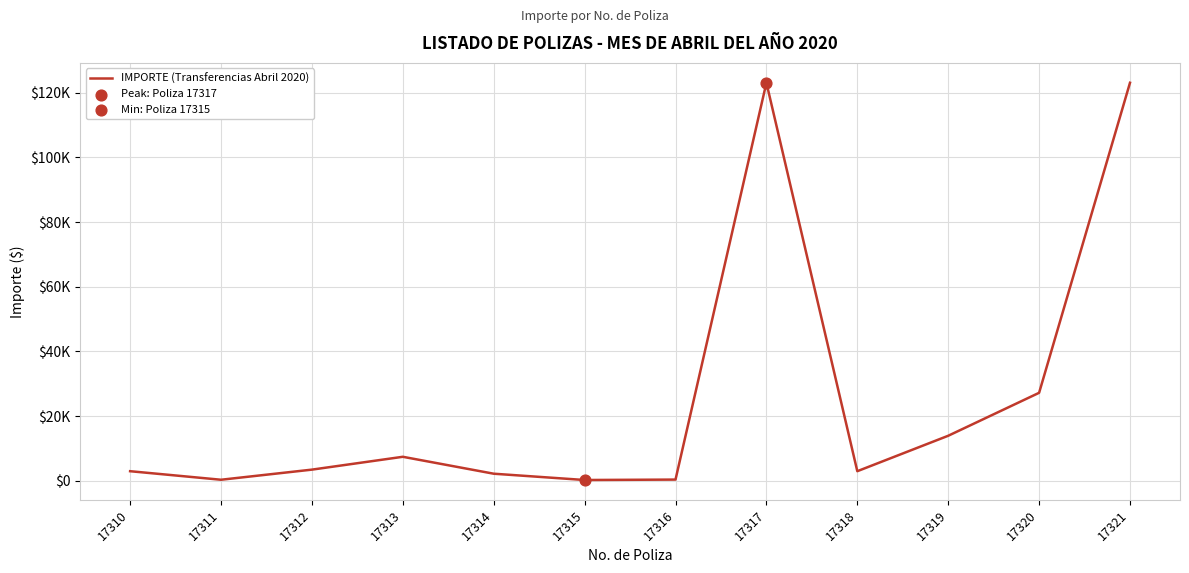

Approximately how many times larger is the value at 17321 compared to 17312?

35.3